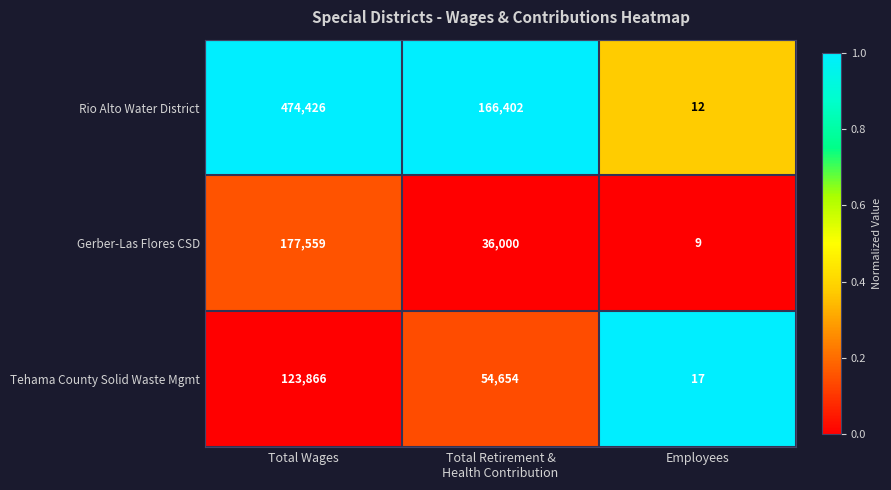

What is the difference between the maximum and second lowest values in the Tehama County Solid Waste Mgmt series?

69212